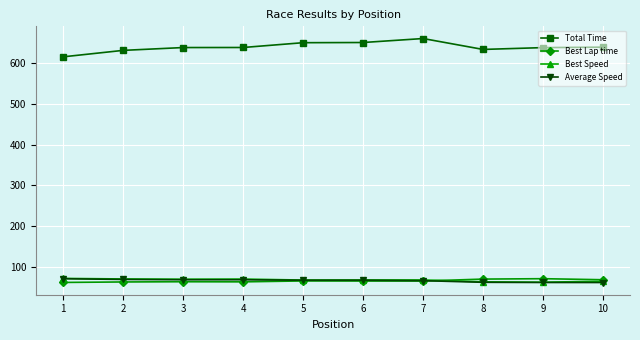

What is the total value across all series at 8?

827.5